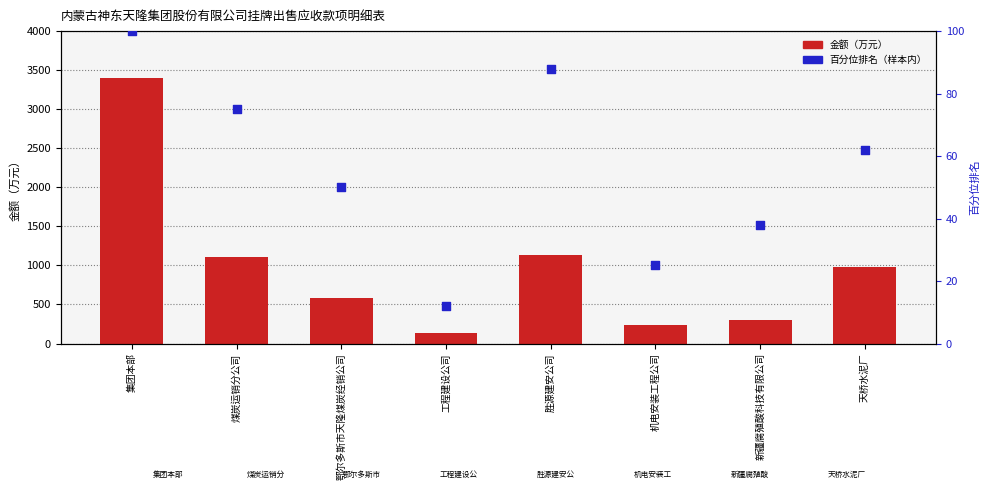

What is the total value across all series at 胜源建安公司?

1215.9